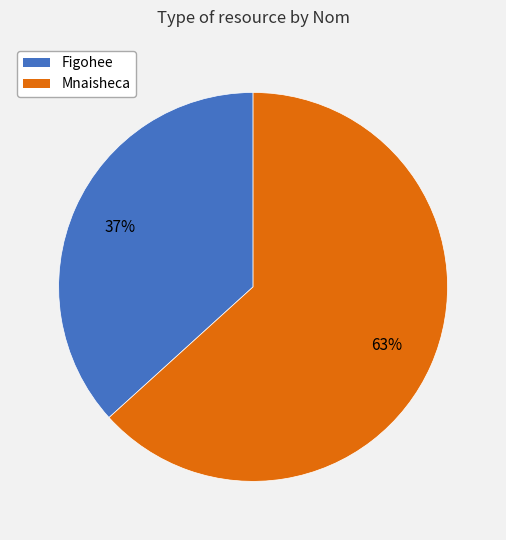

Which slice is the largest?

Mnaisheca